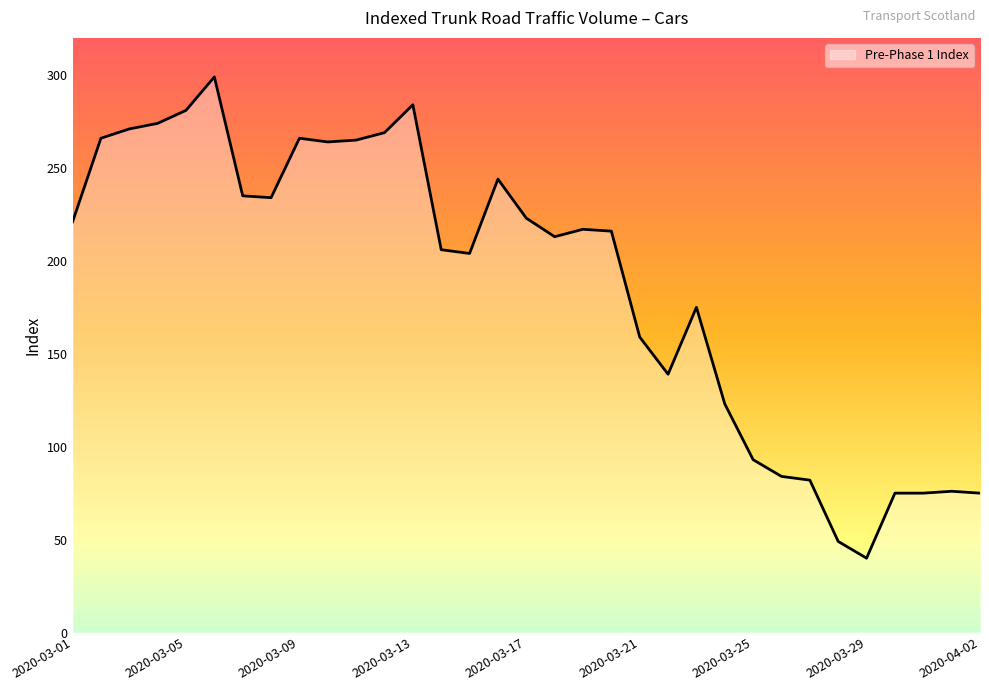

Which has a higher value, 17 or 23?

17